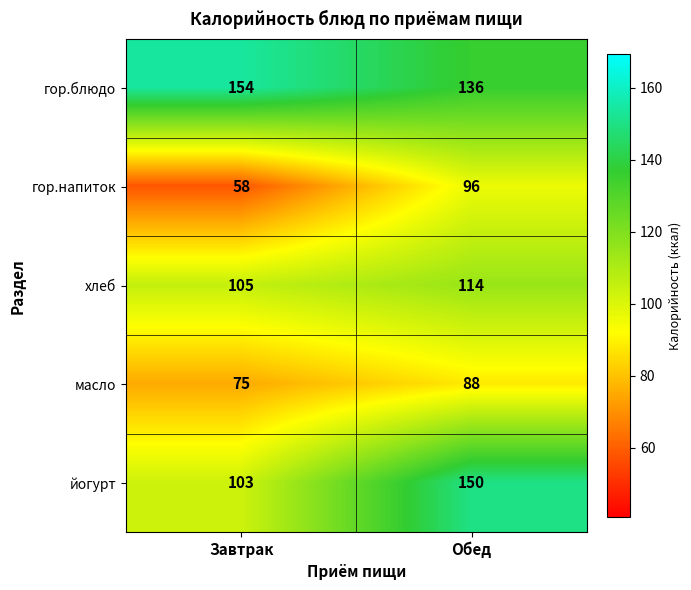

What is the difference between the highest and lowest values at Обед?

62